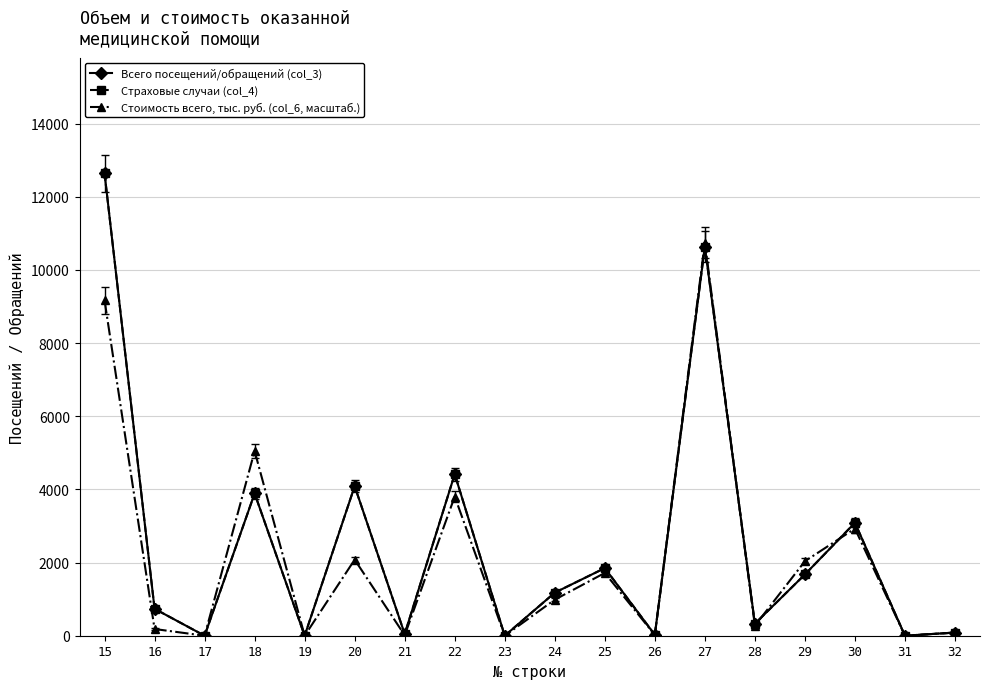

Is this an area chart (filled region under the line)?

No